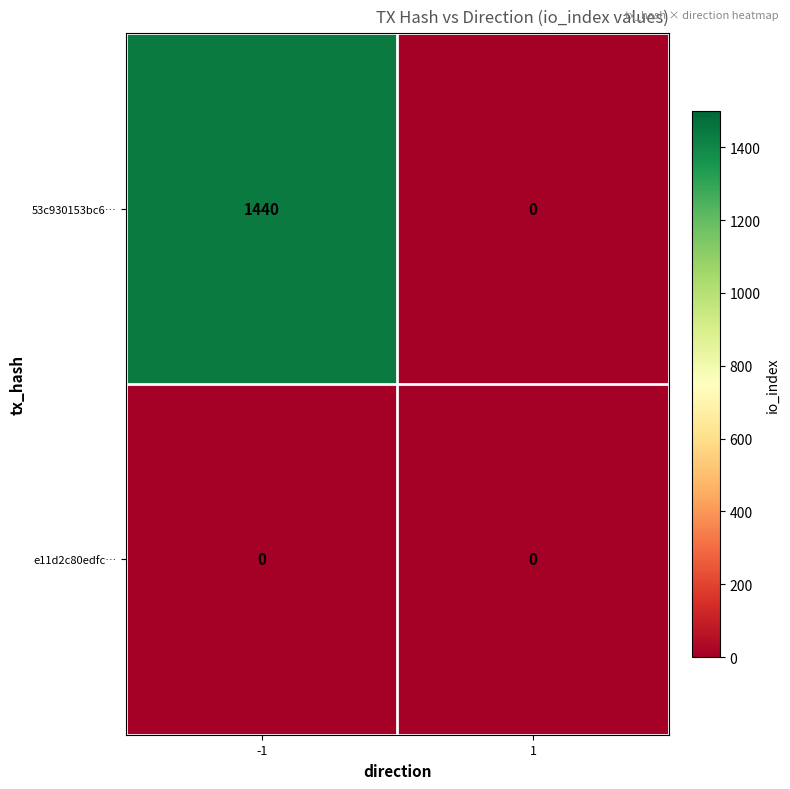

List the series in order of their peak value, lowest first.

e11d2c80edfc…, 53c930153bc6…